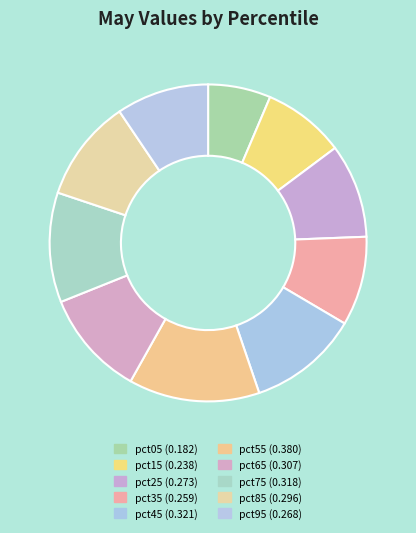

Is it true that pct45 is 25% of the pie?

False